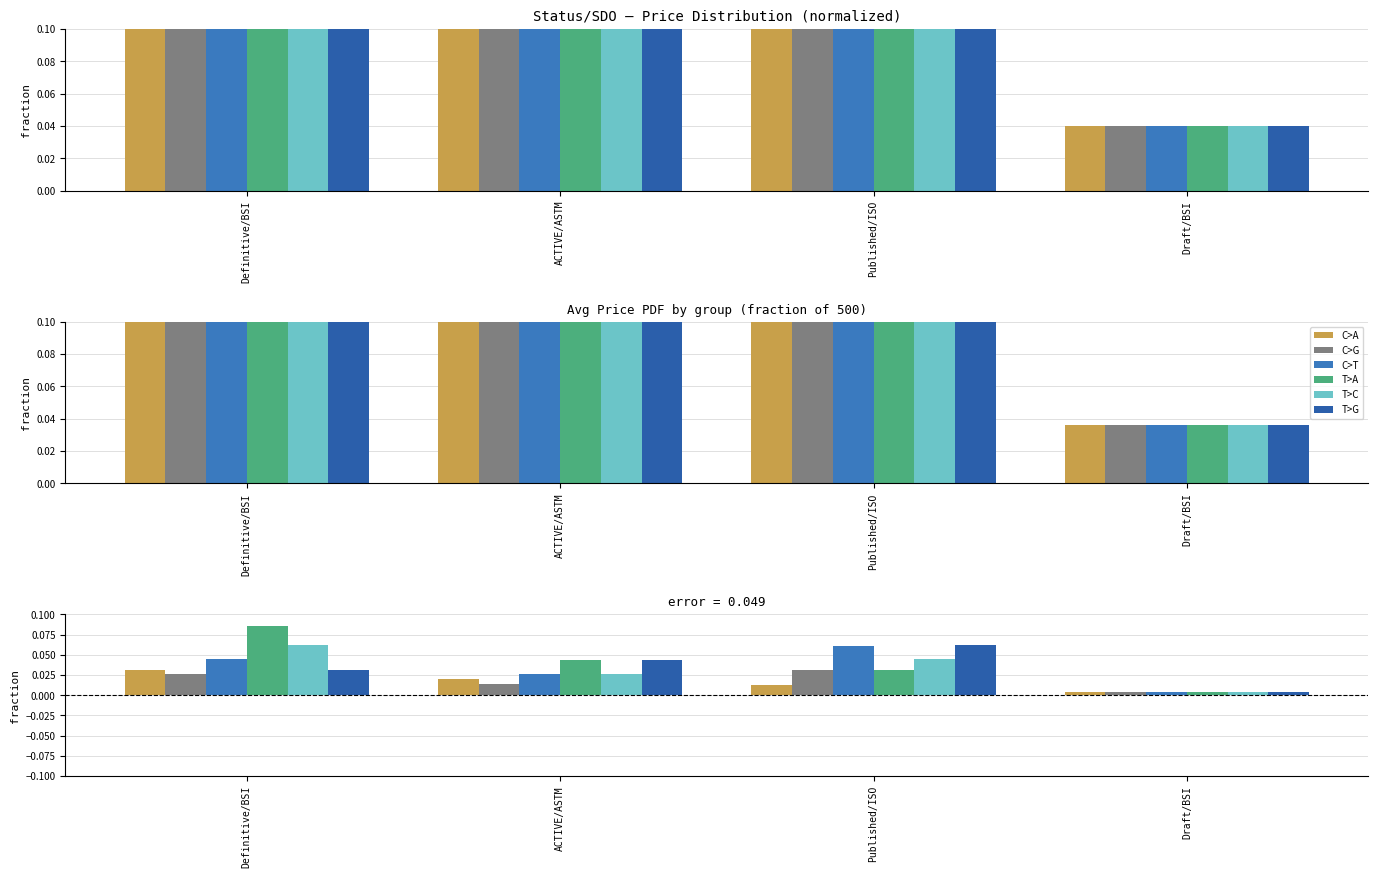

What is the sum of all C>A values?

0.1